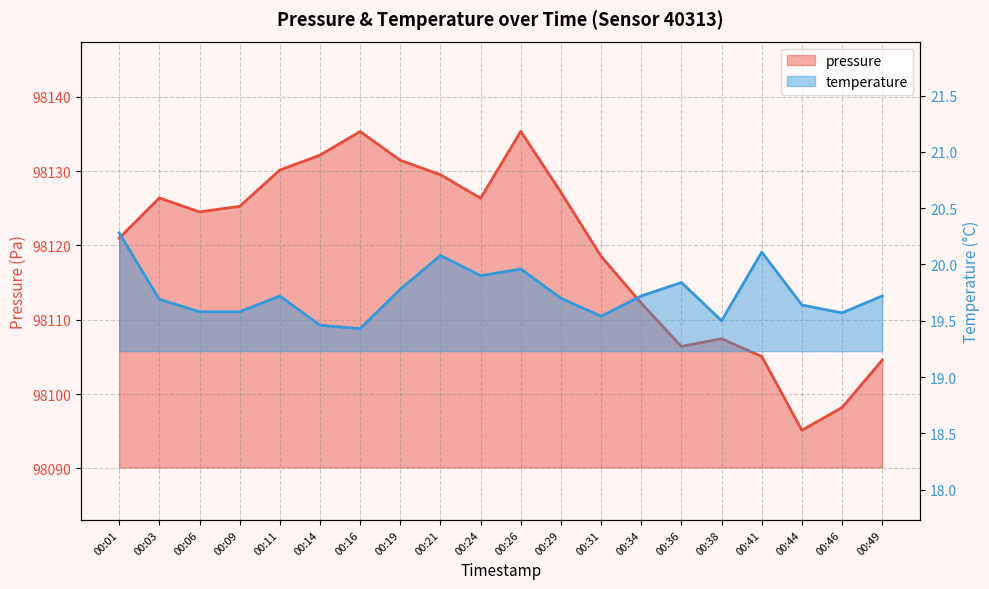

What is the minimum value for pressure?

98095.1